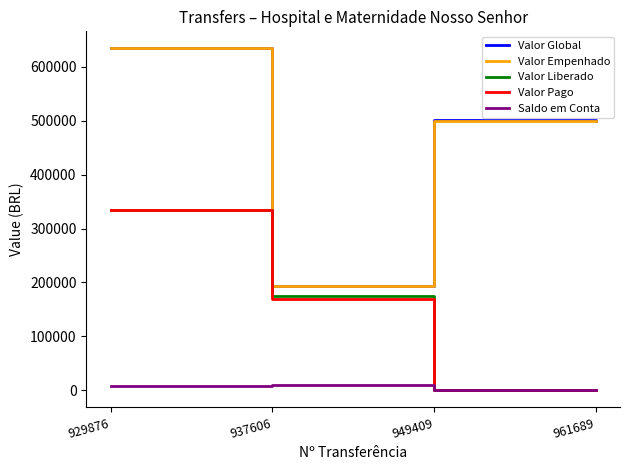

What is the sum of the Valor Global values at 949409 and 929876?

1136480.0